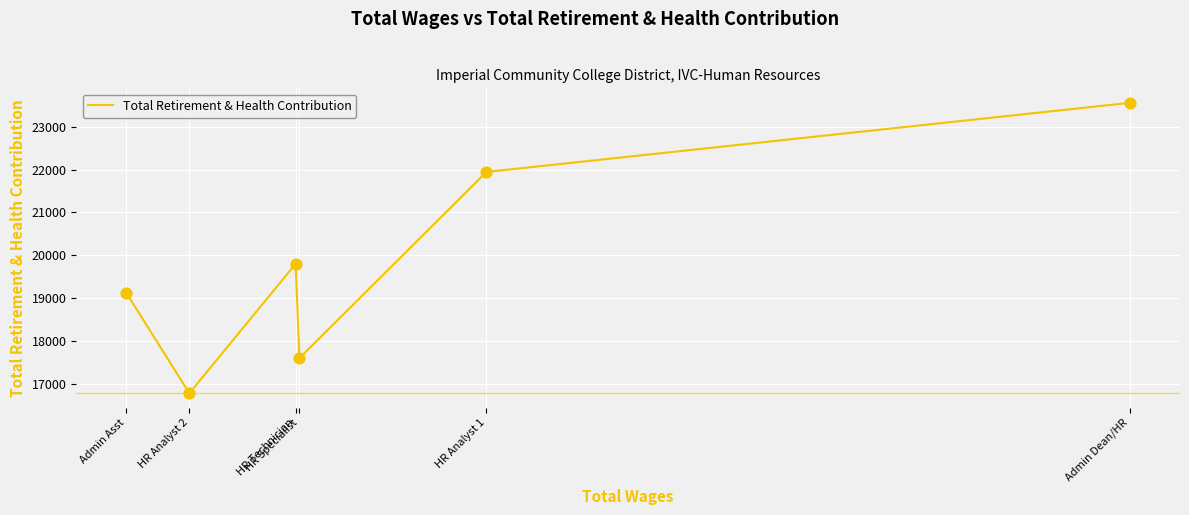

Which has a higher value, HR Analyst 1 or Admin Asst?

HR Analyst 1